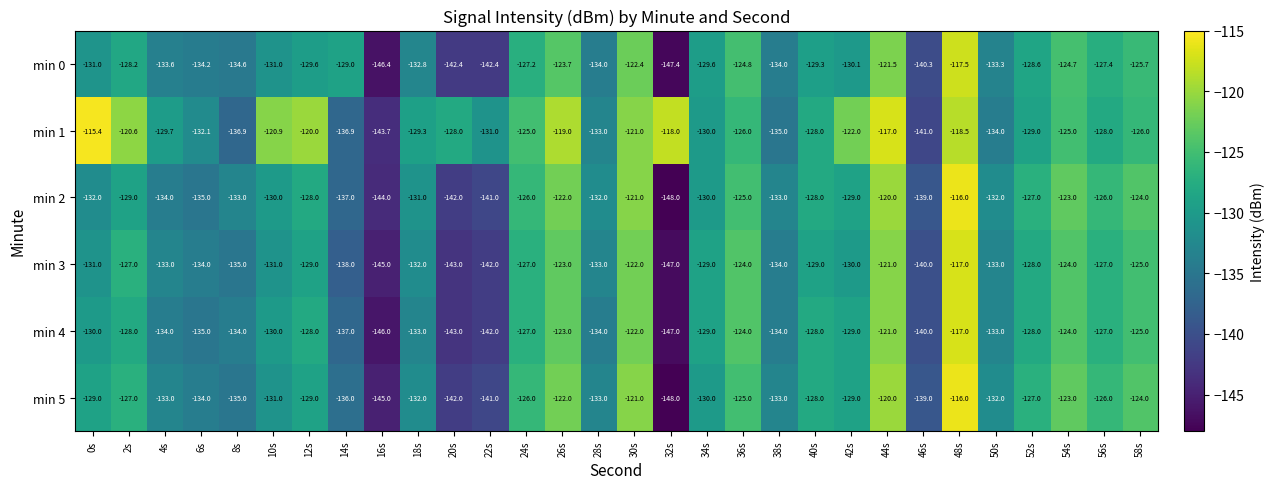

True or false: min 0 has a value of -225.6 at 0s.

False